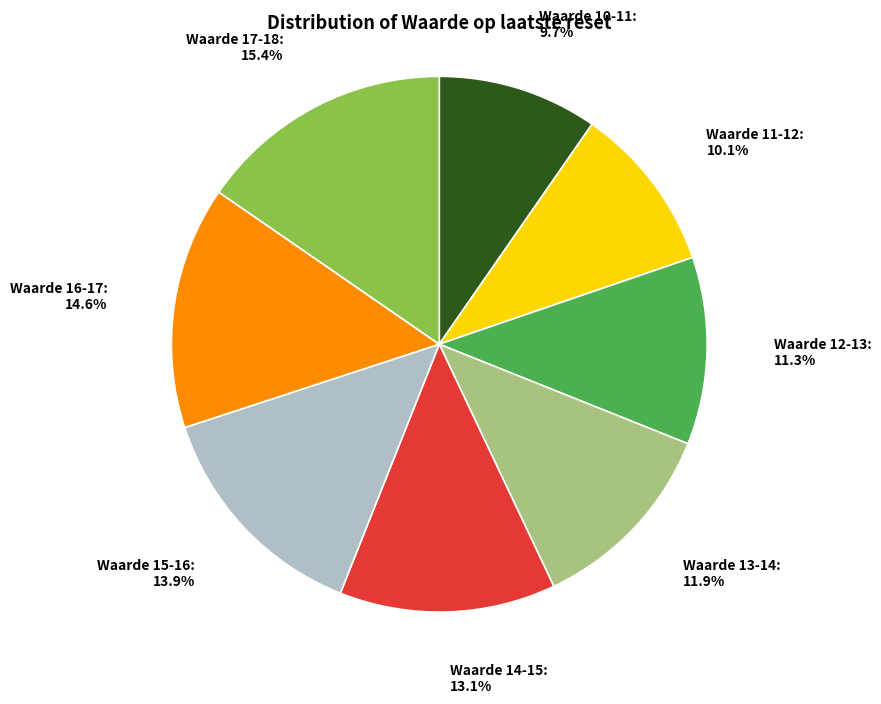

To the nearest percent, what is the difference between the largest and smallest slice percentages?

6%